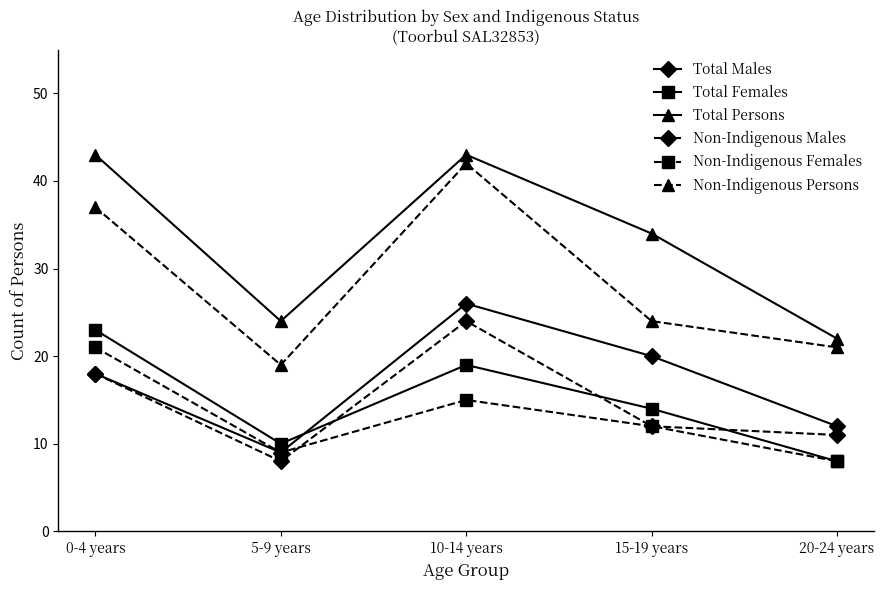

What is the minimum value for Total Males?

9